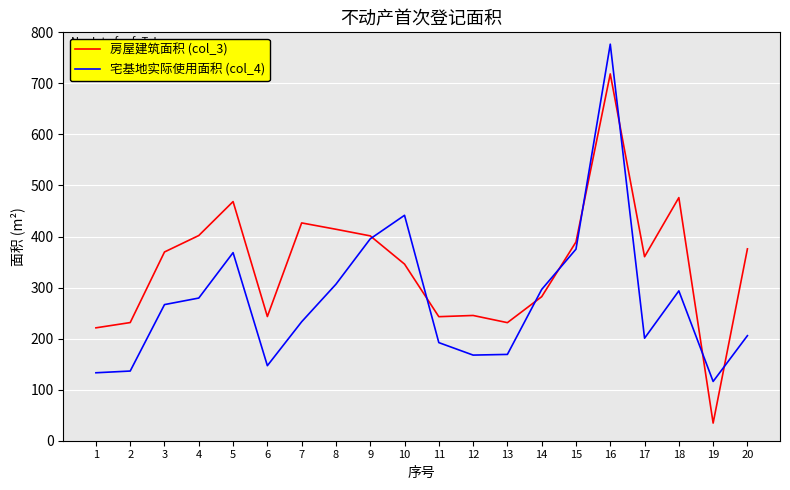

What is the difference between the maximum and minimum values in the 宅基地实际使用面积 (col_4) series?

660.7